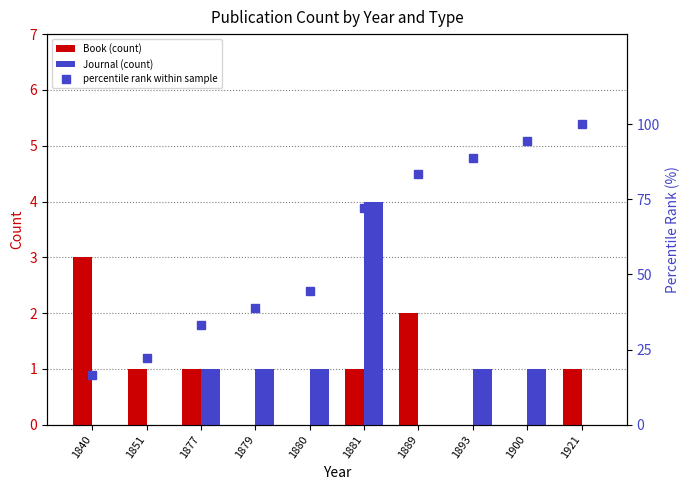

Does the chart contain any negative values?

No